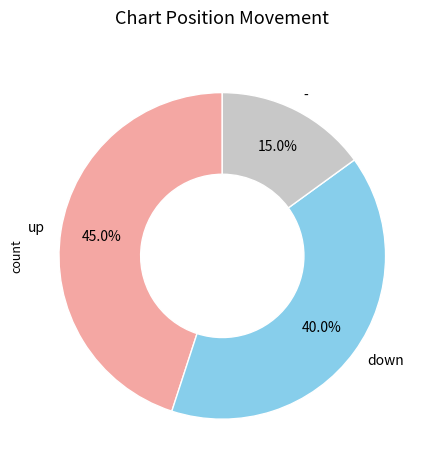

How many segments does this pie chart have?

3